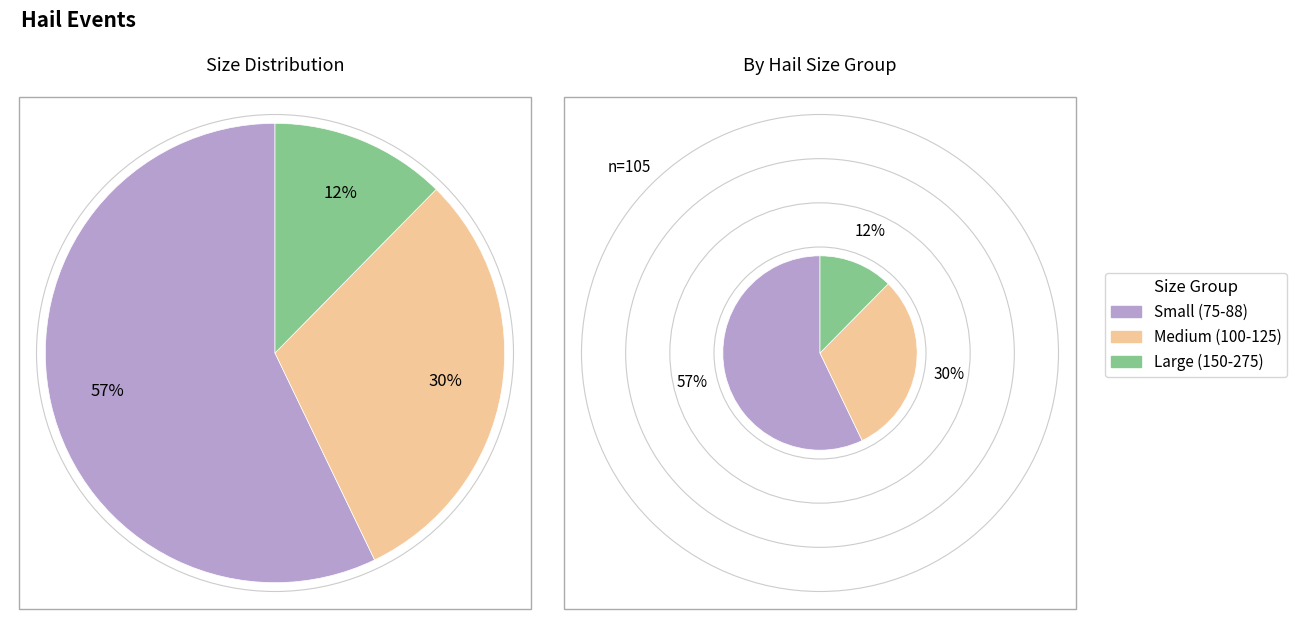

What is the change in value from 75 to 125?

-21